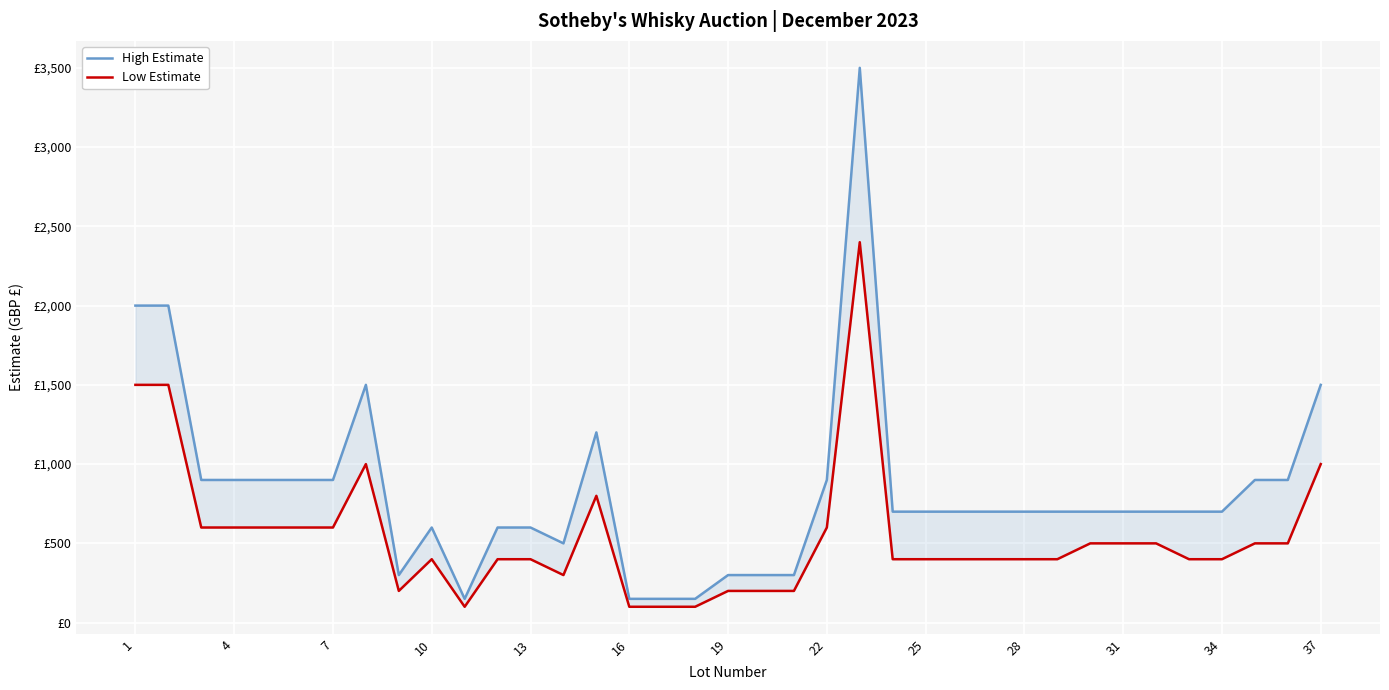

What is the approximate value of Low Estimate at 25?

400